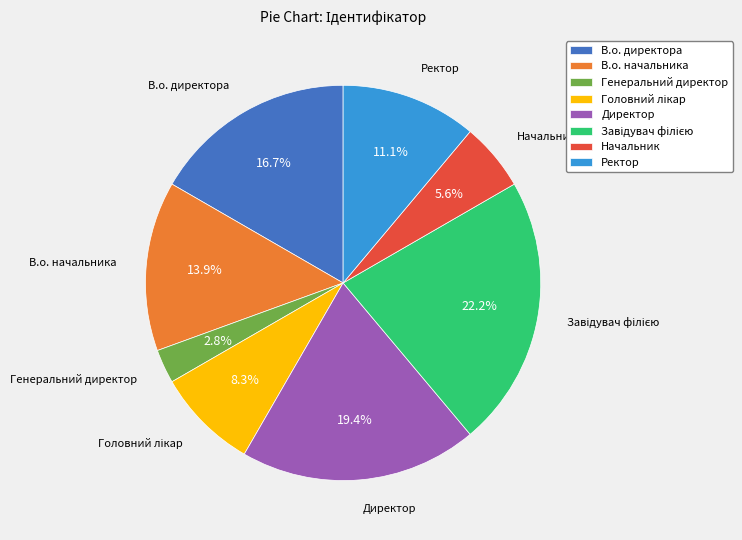

Which has a higher value, Начальник or Генеральний директор?

Начальник